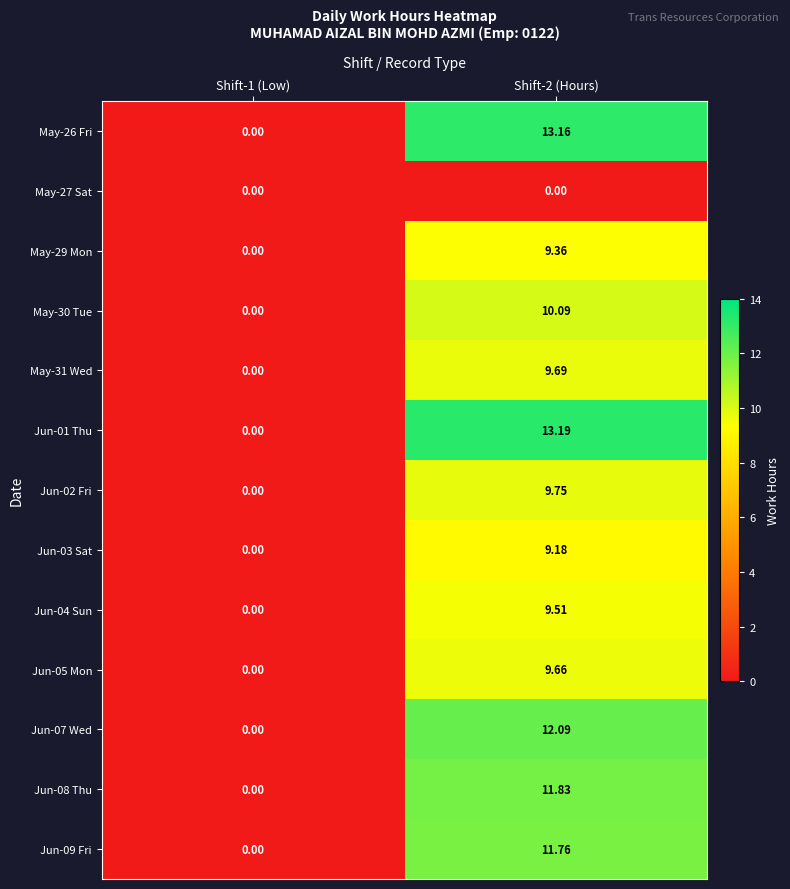

Between Shift-1 (Low) and Shift-2 (Hours), which series saw the biggest shift?

Jun-01 Thu